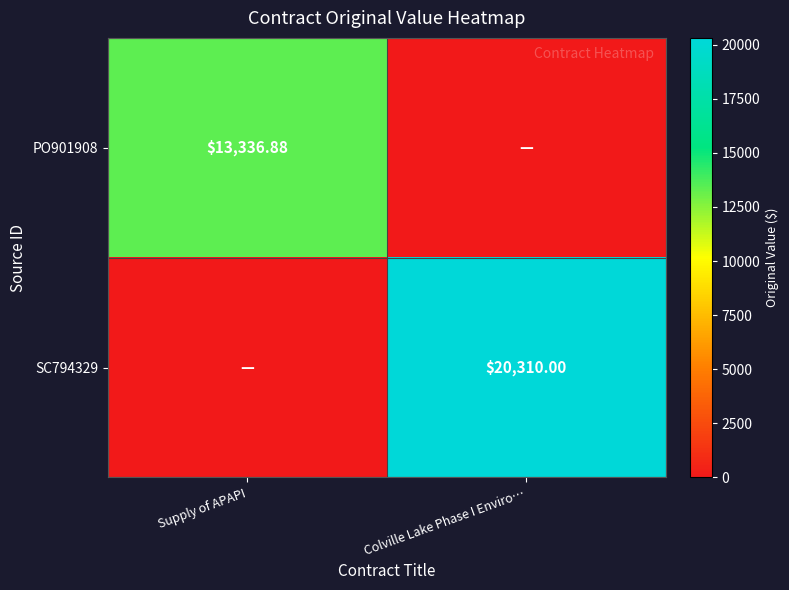

At how many categories does at least one series exceed 9415?

2